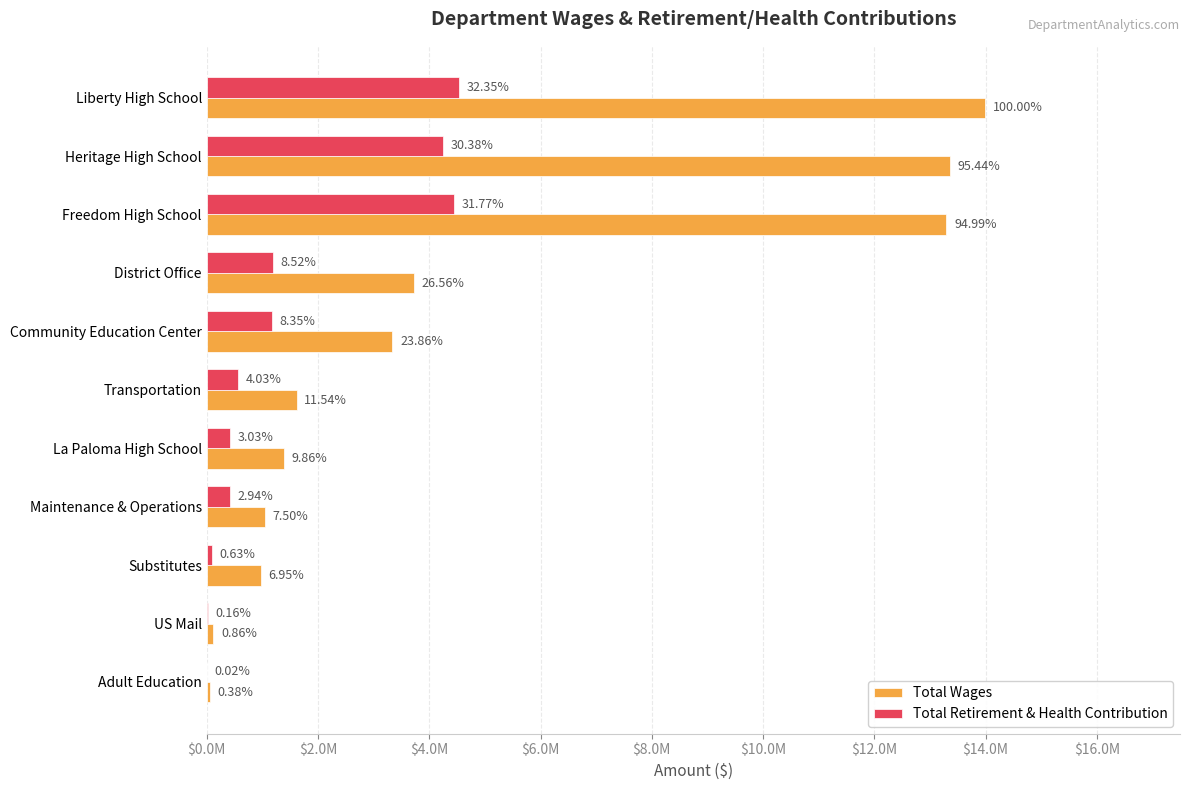

What are all the series names shown in the legend?

Total Wages, Total Retirement & Health Contribution